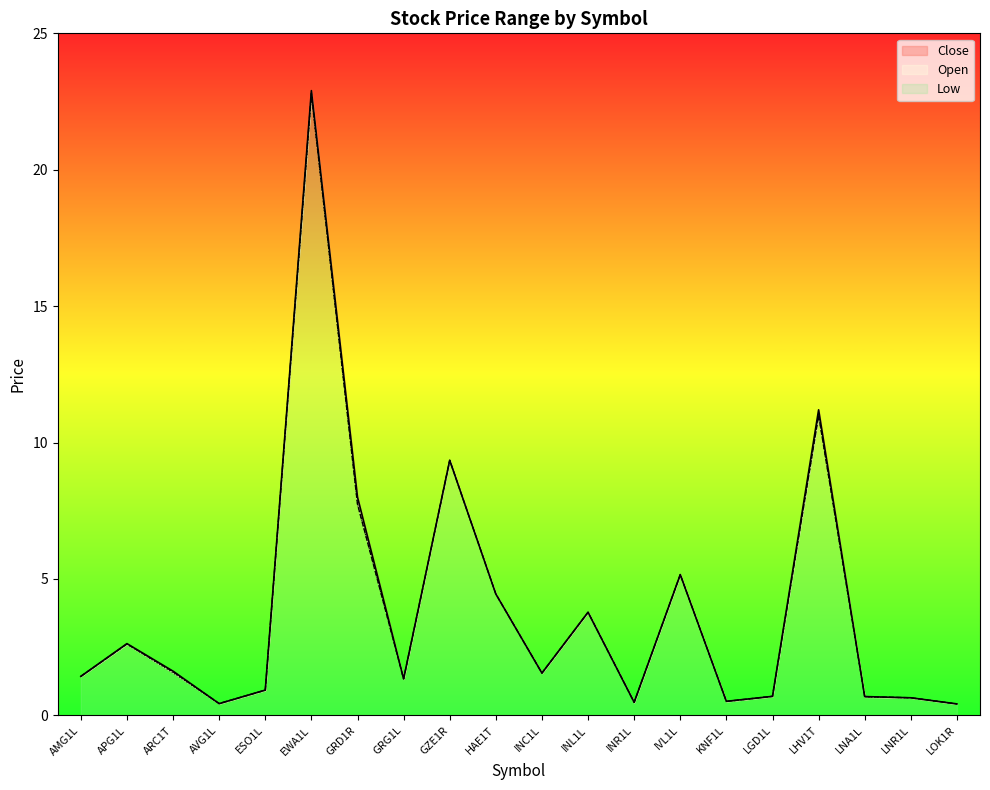

What is the difference between the second highest and minimum values in the Low series?

10.6